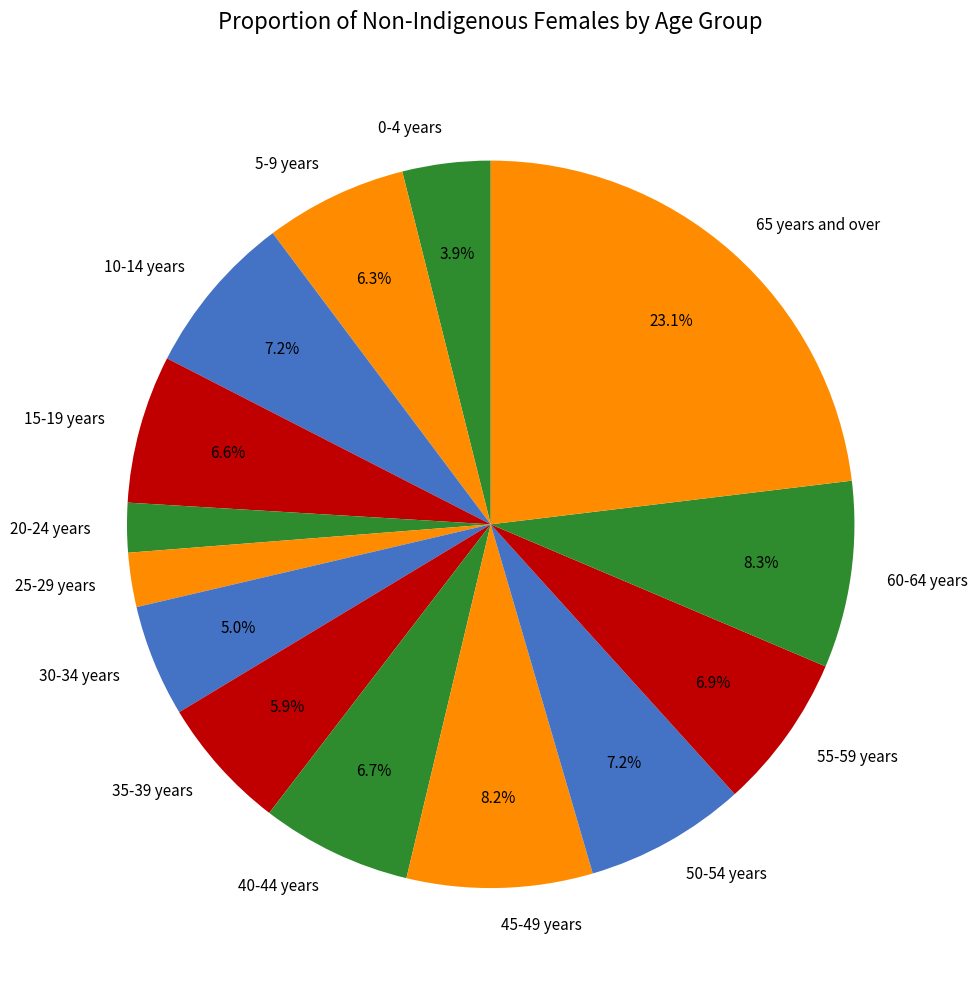

Count the number of slices in the pie.

14